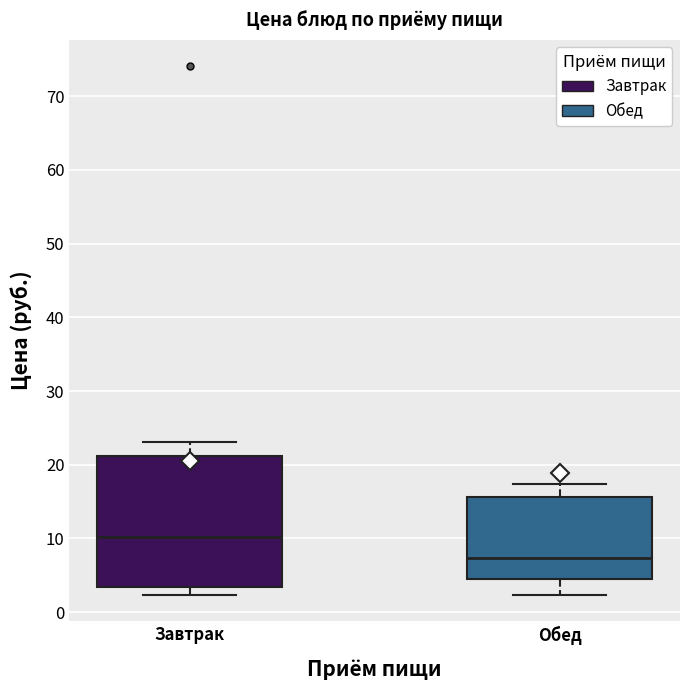

Which box is the tallest, from its lower edge to its upper edge?

Завтрак